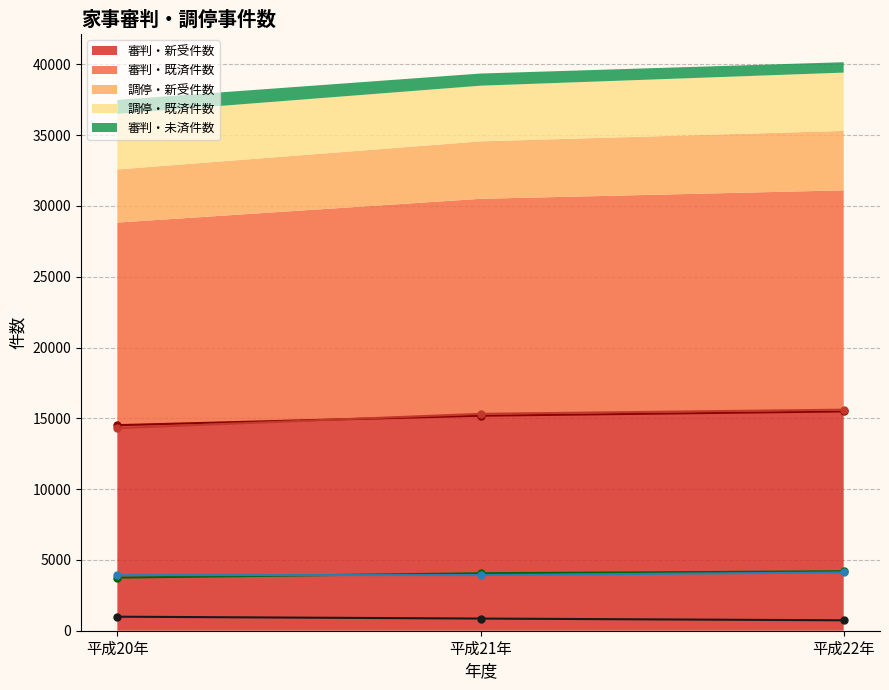

What is the difference between the maximum and minimum values in the 調停・新受件数 series?

448